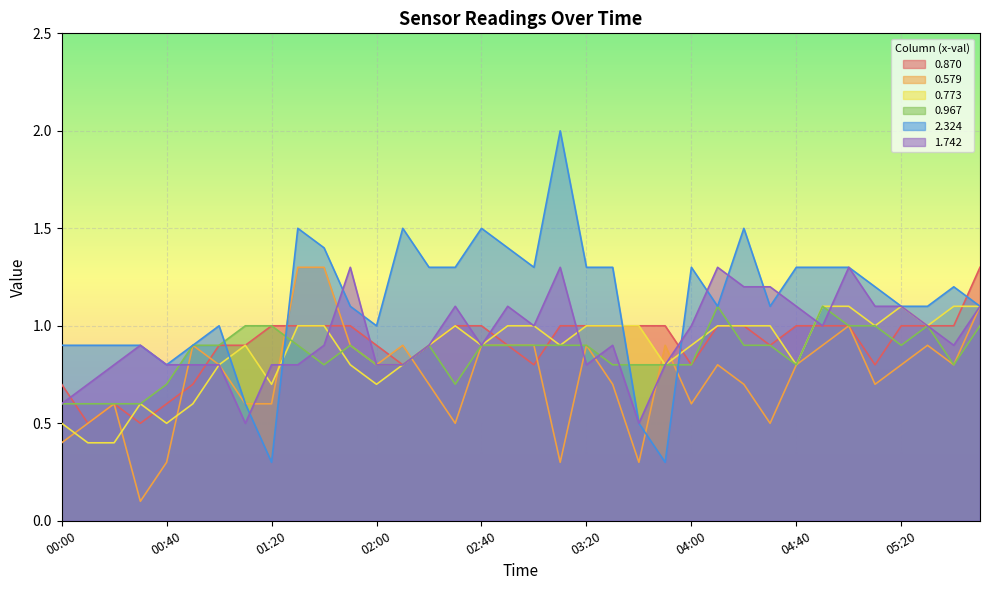

Which label corresponds to the largest value in the chart?

03:10